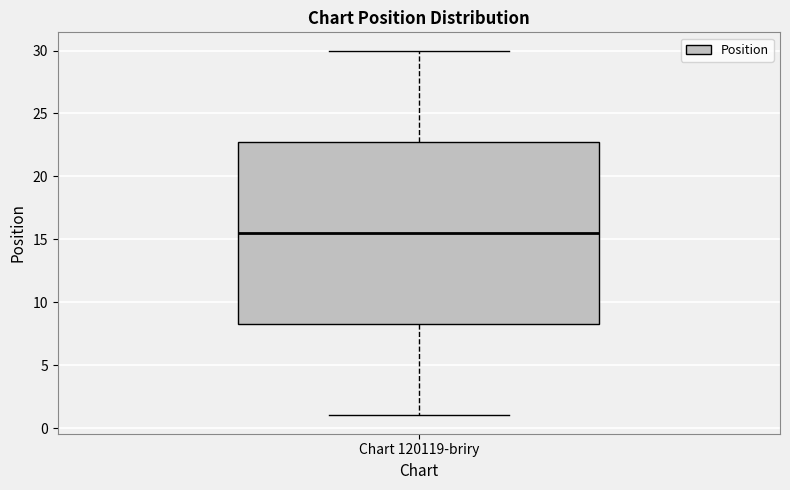

Transcribe this box plot: give where the median line is, the range the box spans, and where the two whiskers end, as read against the y-axis. The values are not printed on the chart, so give them approximately, as read against the axis.

median 15.5, box 8.5 to 23.0, whiskers 1.0 to 30.0